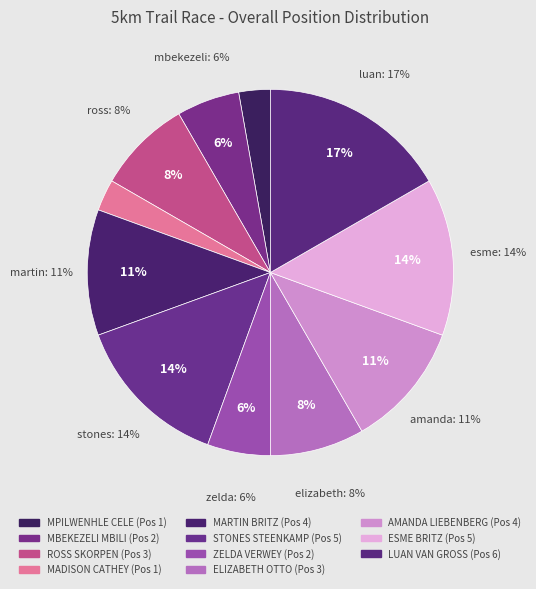

Rank the categories by value from lowest to highest.

MPILWENHLE CELE, MADISON CATHEY, MBEKEZELI MBILI, ZELDA VERWEY, ROSS SKORPEN, ELIZABETH OTTO, MARTIN BRITZ, AMANDA LIEBENBERG, STONES STEENKAMP, ESME BRITZ, LUAN VAN GROSS